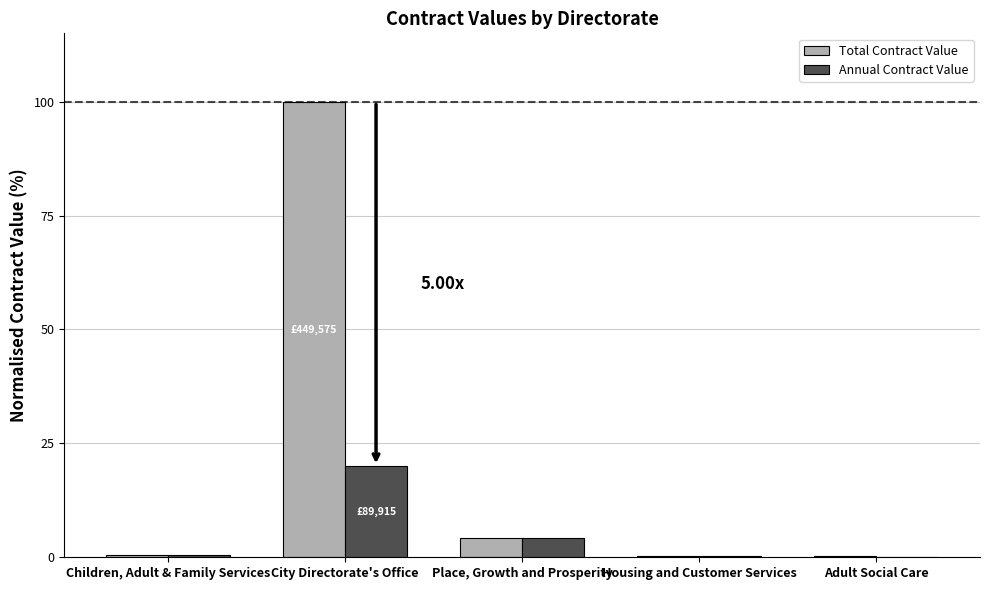

At which label does Total Contract Value reach its peak?

City Directorate's Office